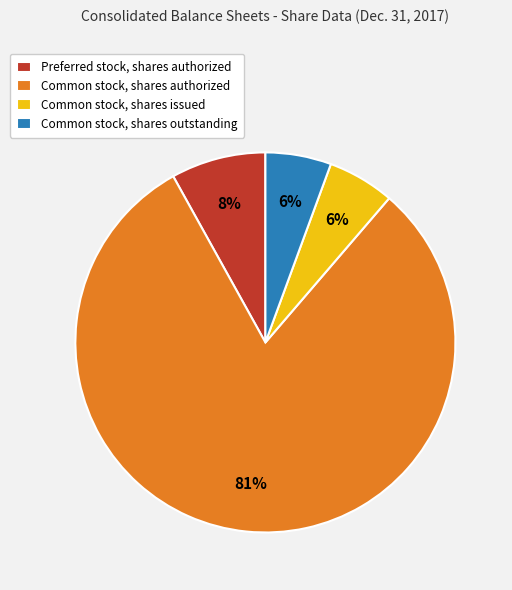

Is the sum of Preferred stock, shares authorized and Common stock, shares outstanding greater than half?

No